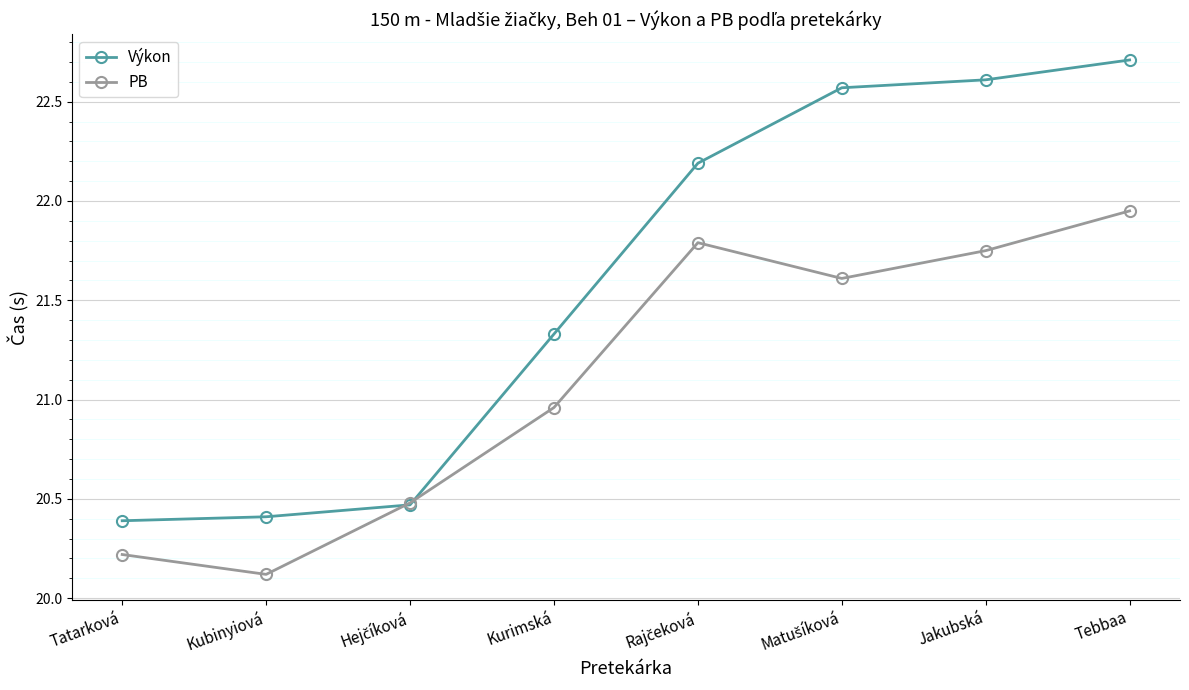

At which label is PB closest to 21?

Kurimská